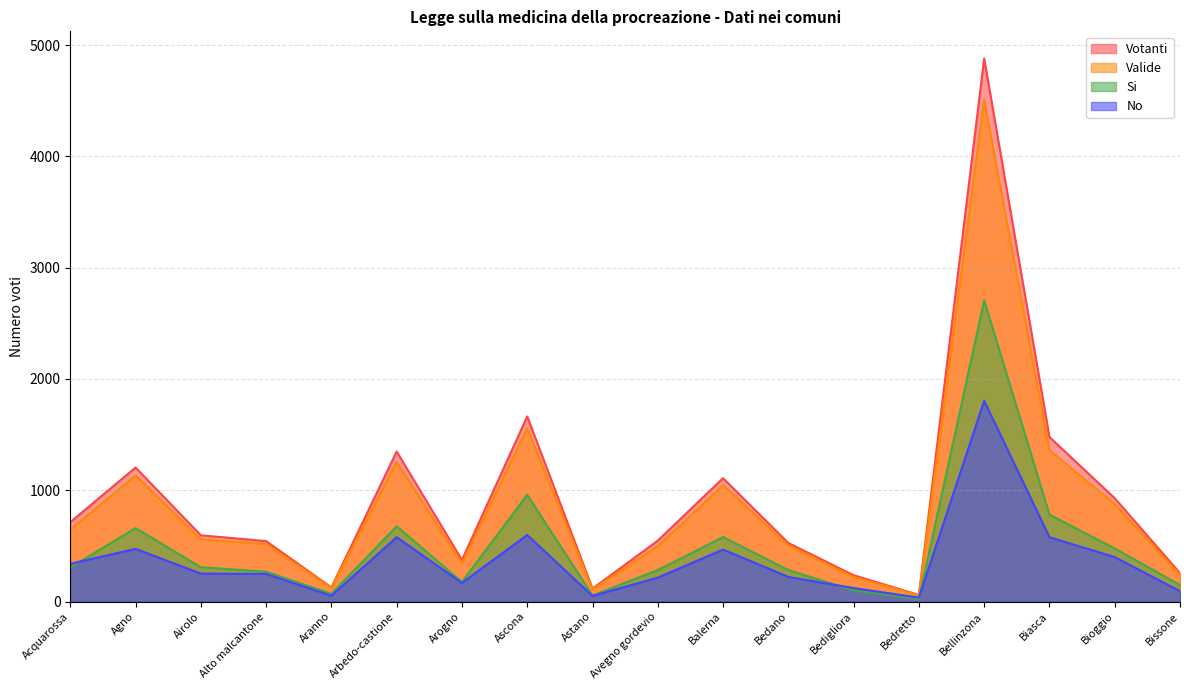

True or false: Si and Votanti intersect in this chart.

False